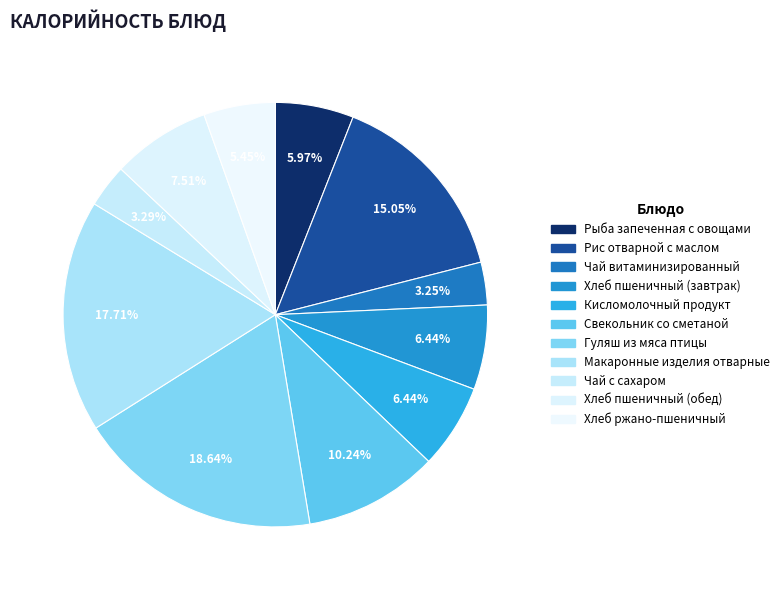

True or false: Свекольник со сметаной accounts for 10% of the total.

True